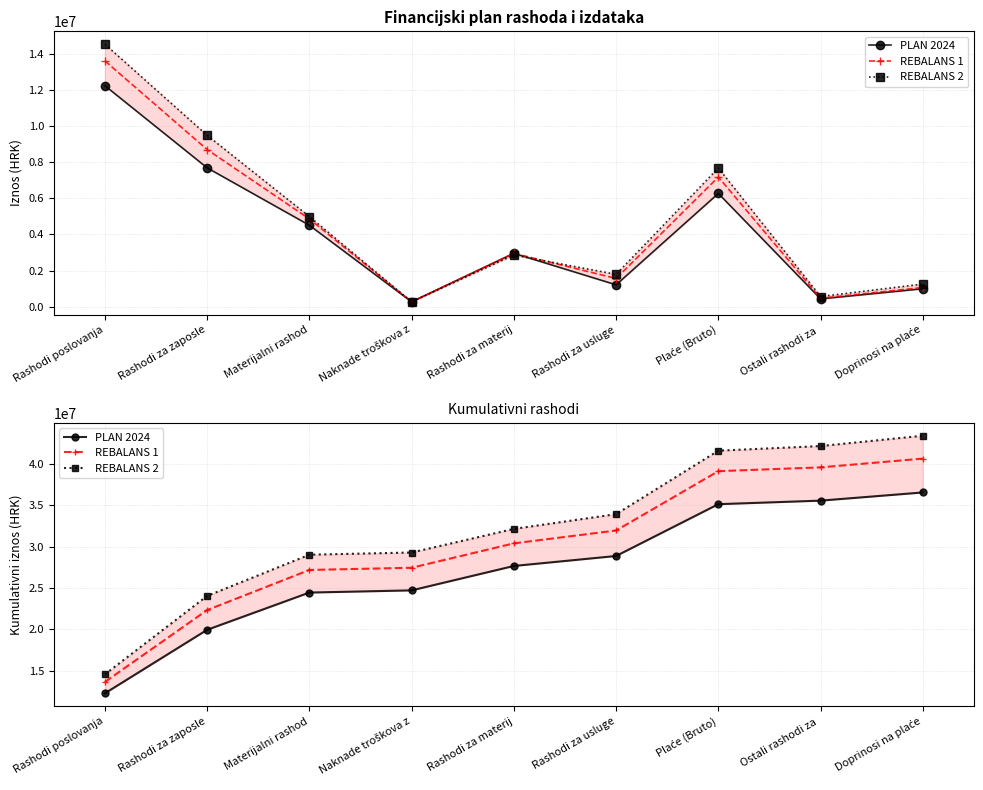

Is the value of PLAN 2024 at Rashodi za usluge greater than the value of REBALANS 2 at Doprinosi na plaće?

No